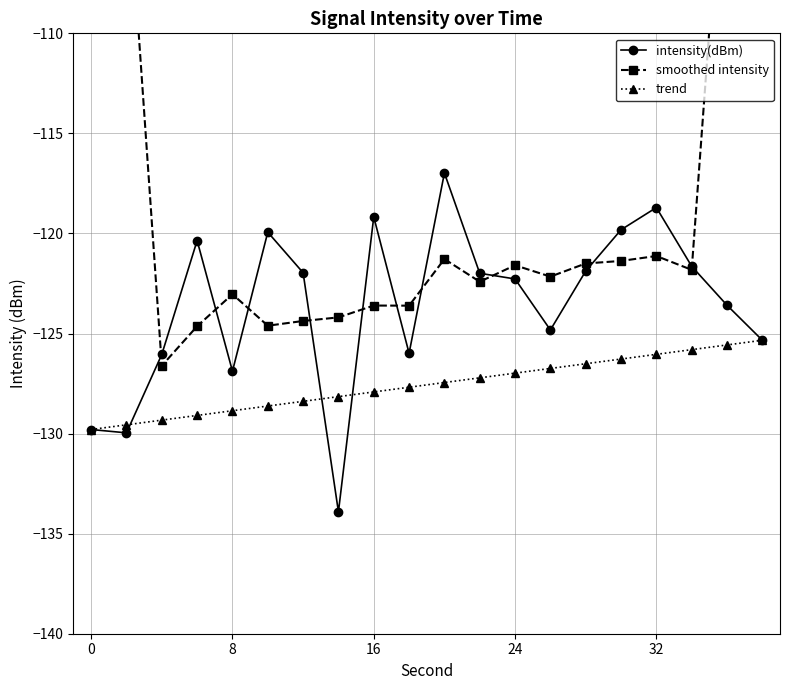

The intensity(dBm) series shows -27.3 at 16. True or false?

False